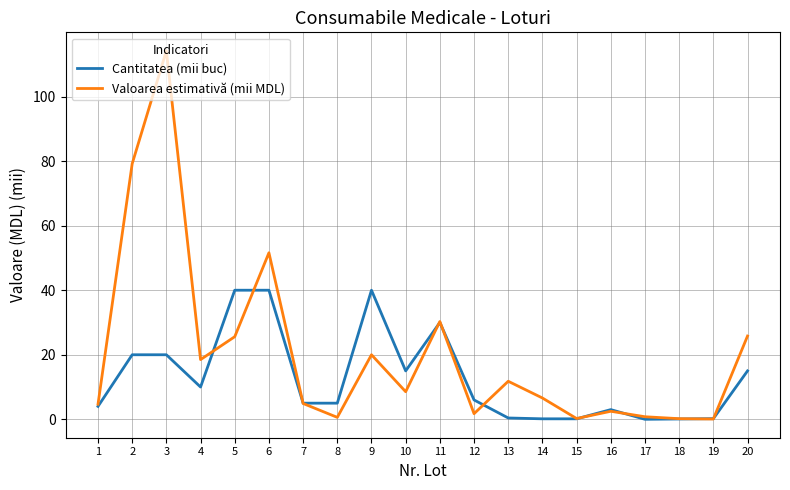

What is the total value across all series at 1?

8.7